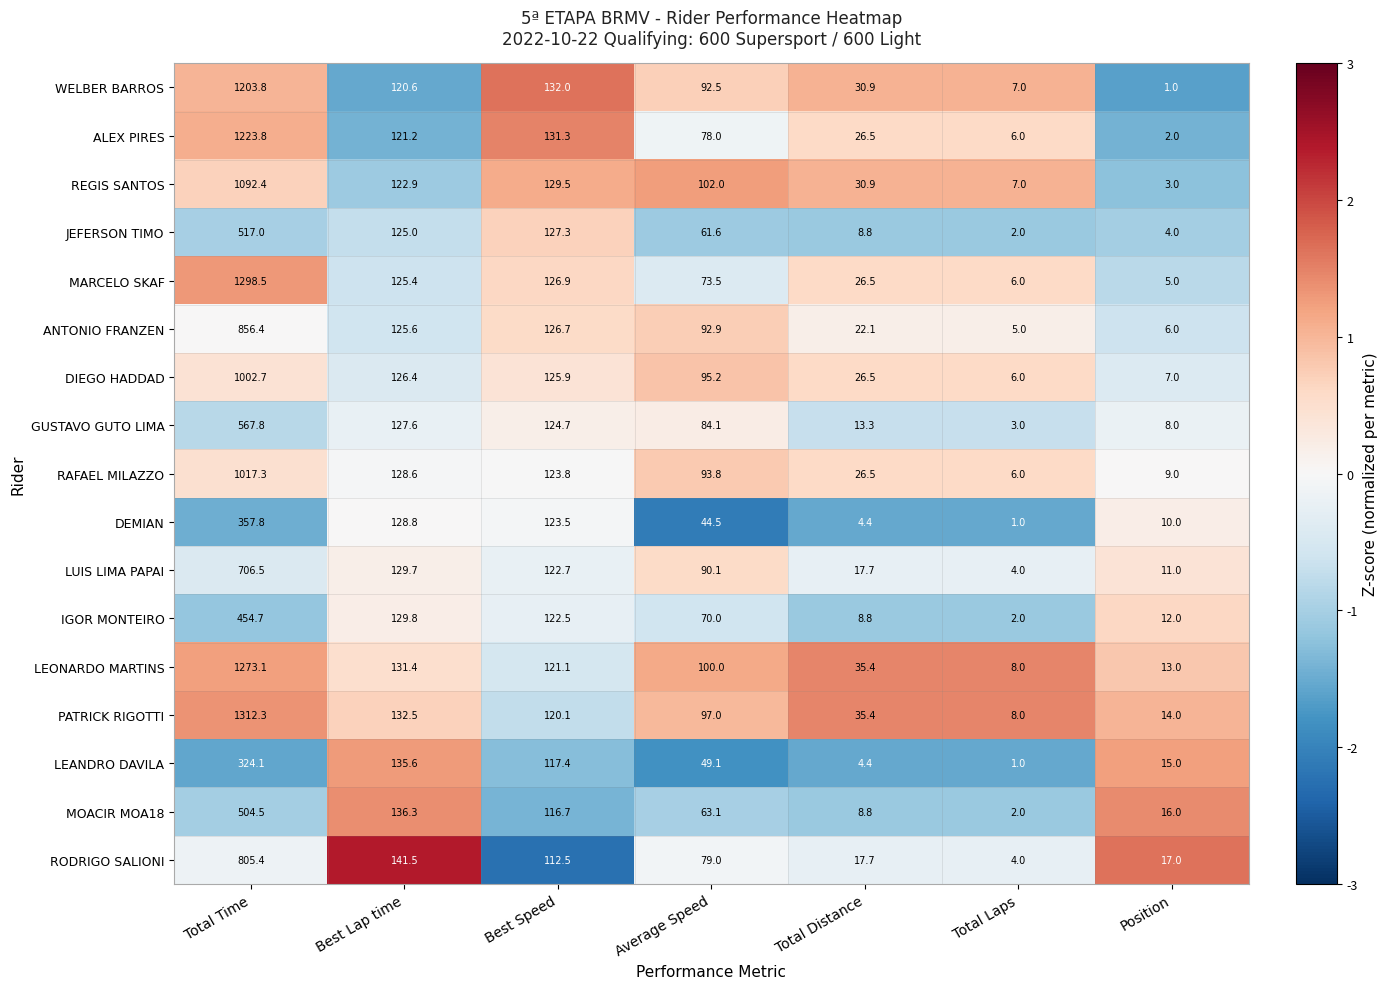

Which series has the largest total across all categories?

PATRICK RIGOTTI